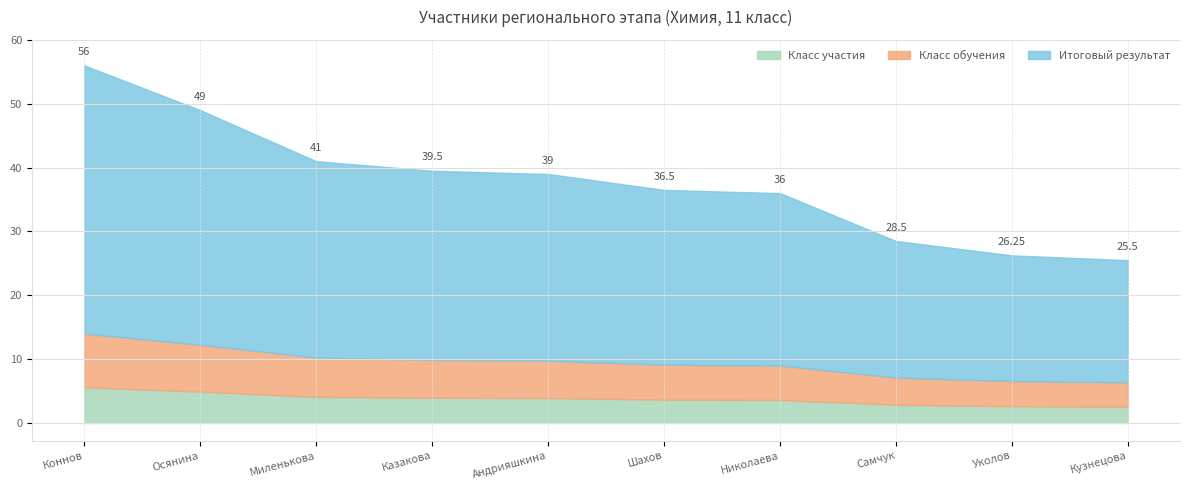

What is the total value across all series at Миленькова?

41.0